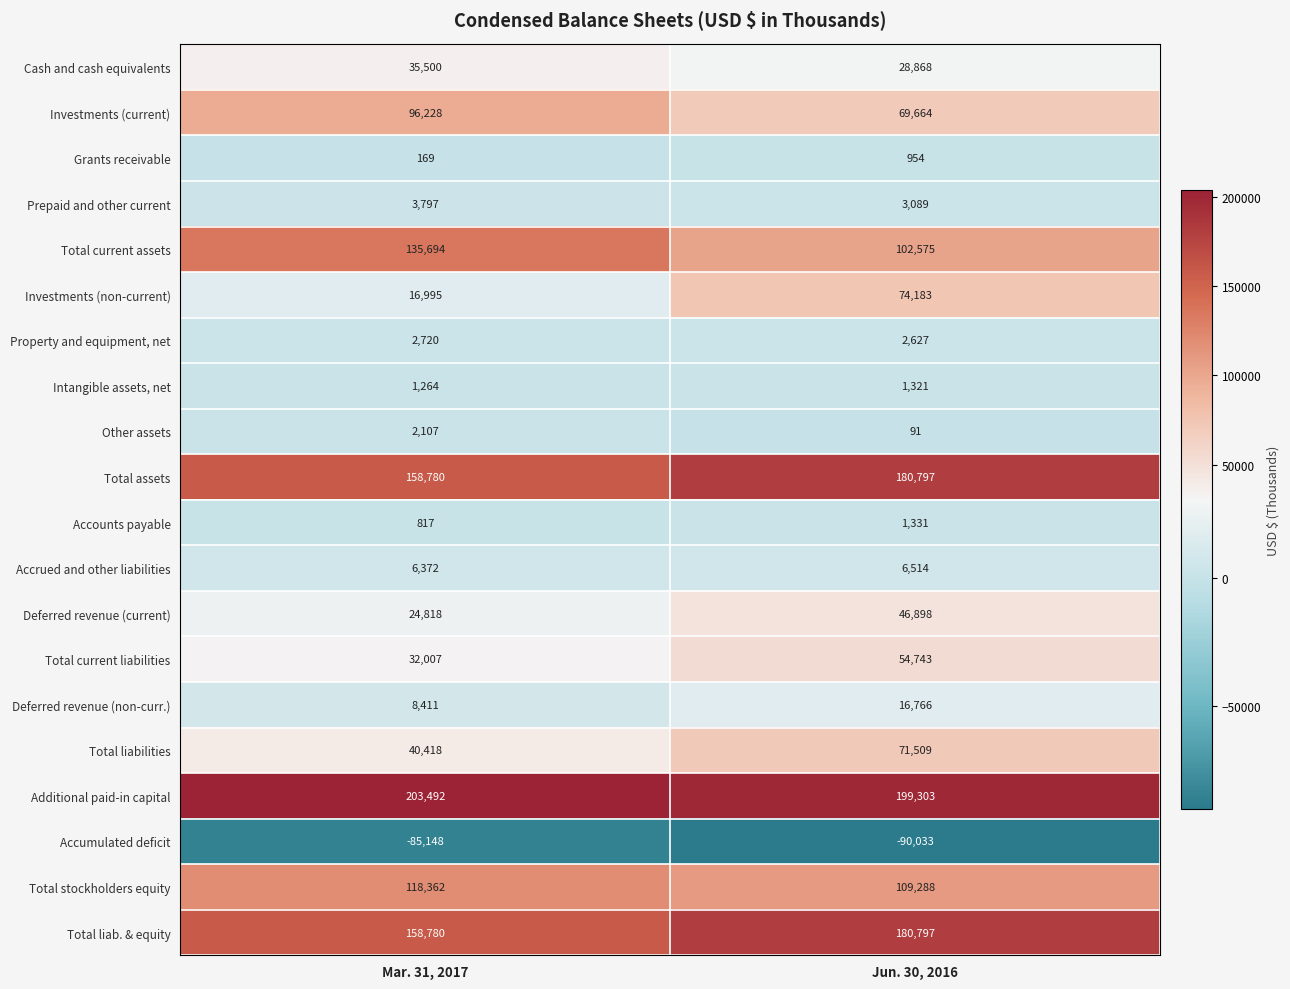

What is the sum of all Total liabilities values?

111927